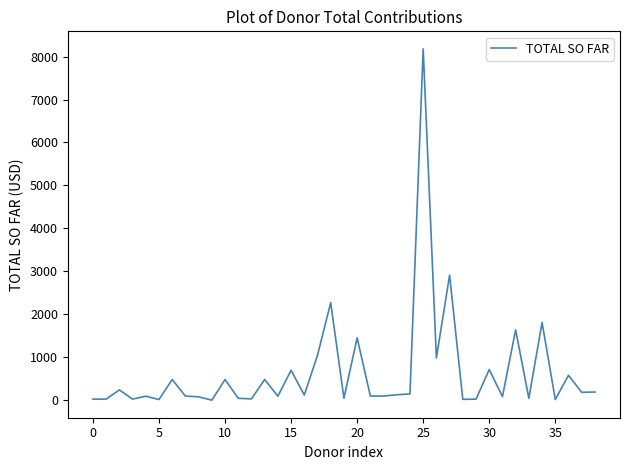

What is the maximum value shown in the chart?

8177.5